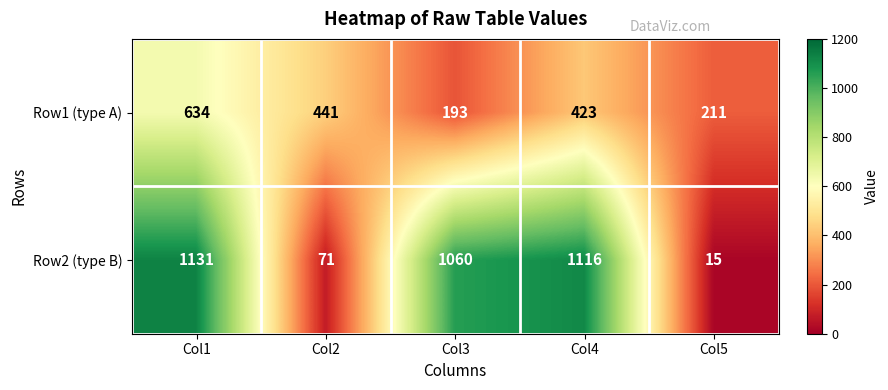

Rank the series at Col1 from highest to lowest value.

Row2 (type B), Row1 (type A)